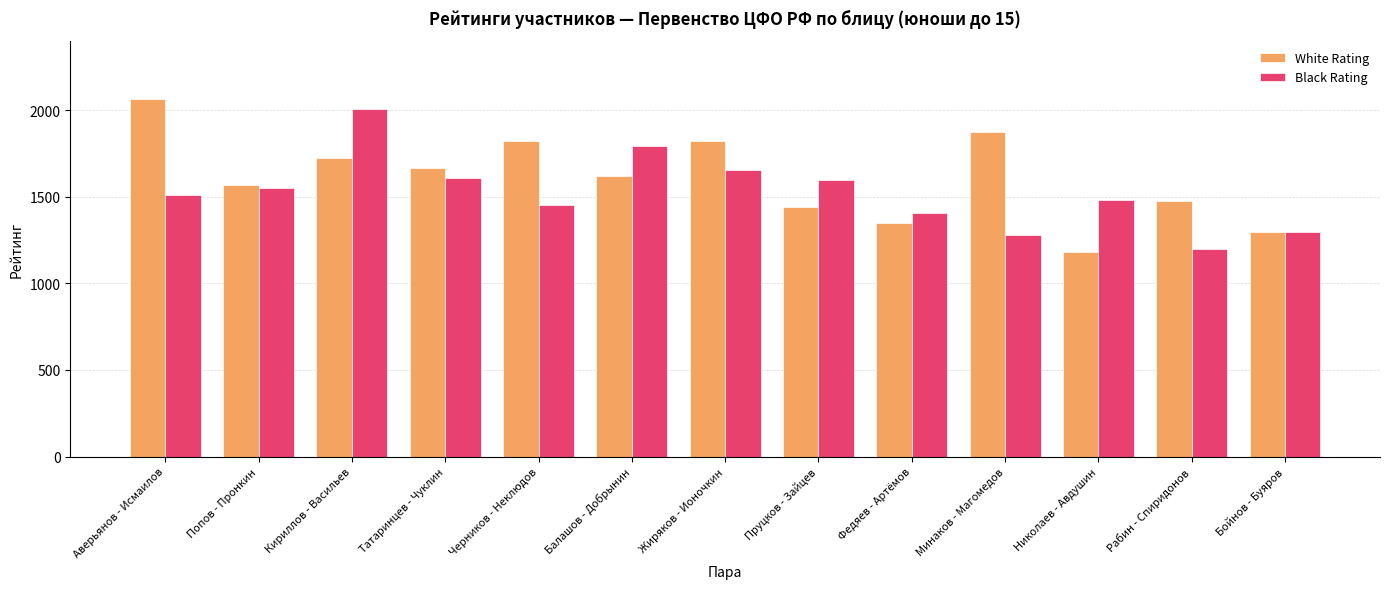

Which label corresponds to the largest value in the chart?

Аверьянов - Исмаилов